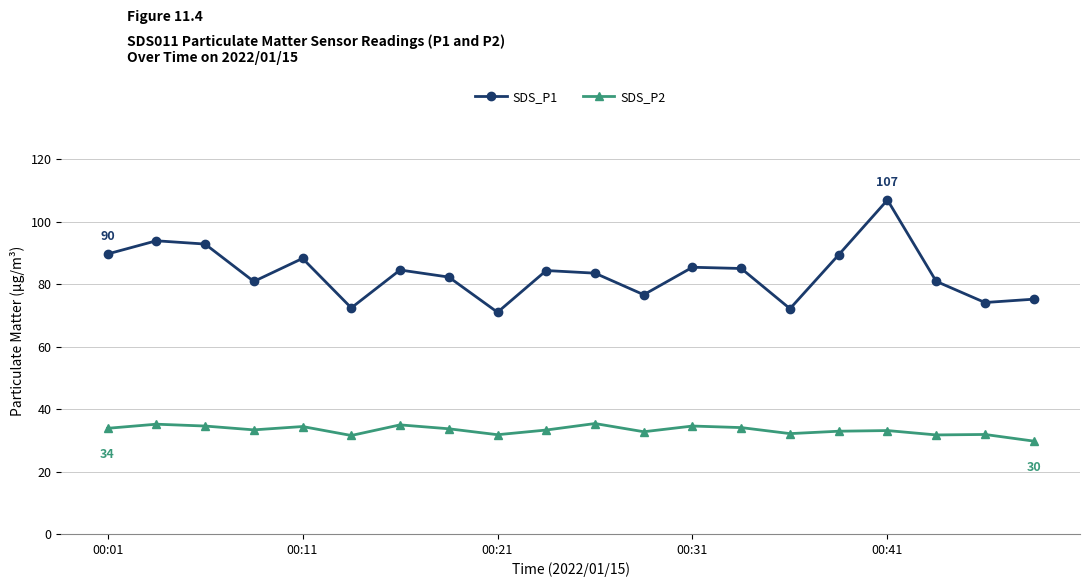

What is the difference between the second highest and minimum values in the SDS_P1 series?

22.9